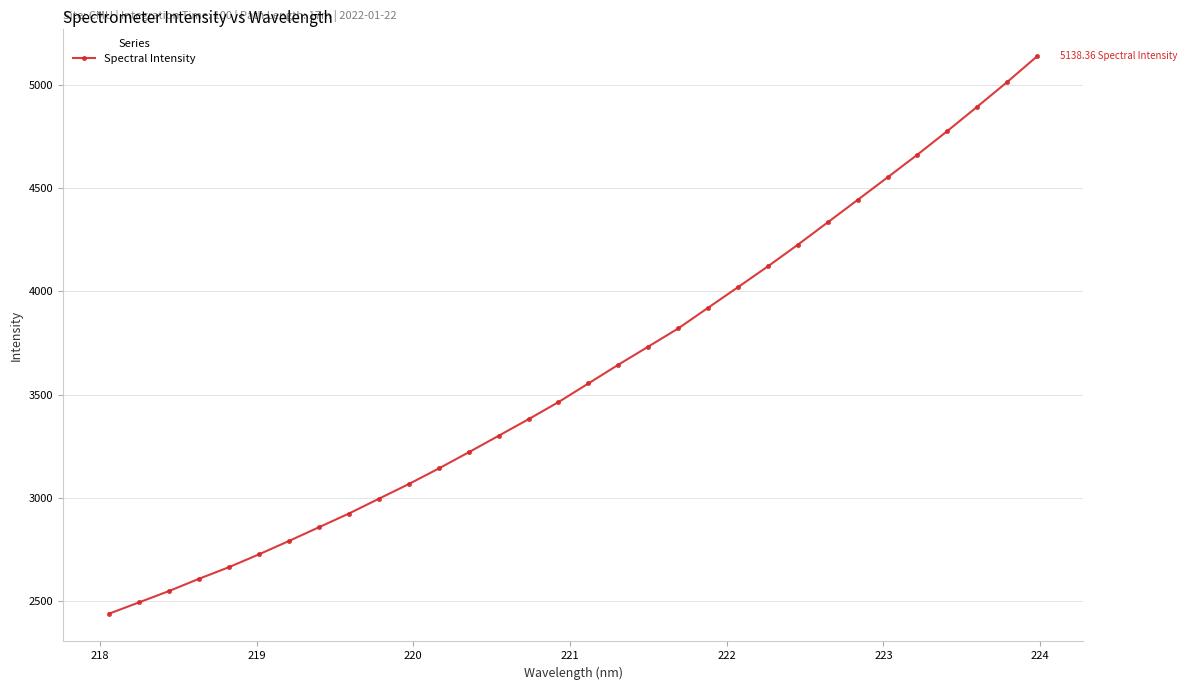

What is the value of the 18th point from the left?

3644.6